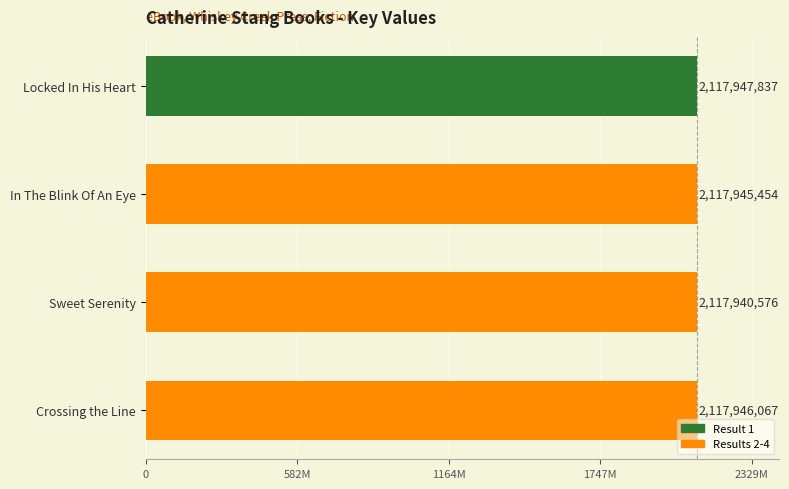

Does the chart contain any negative values?

No